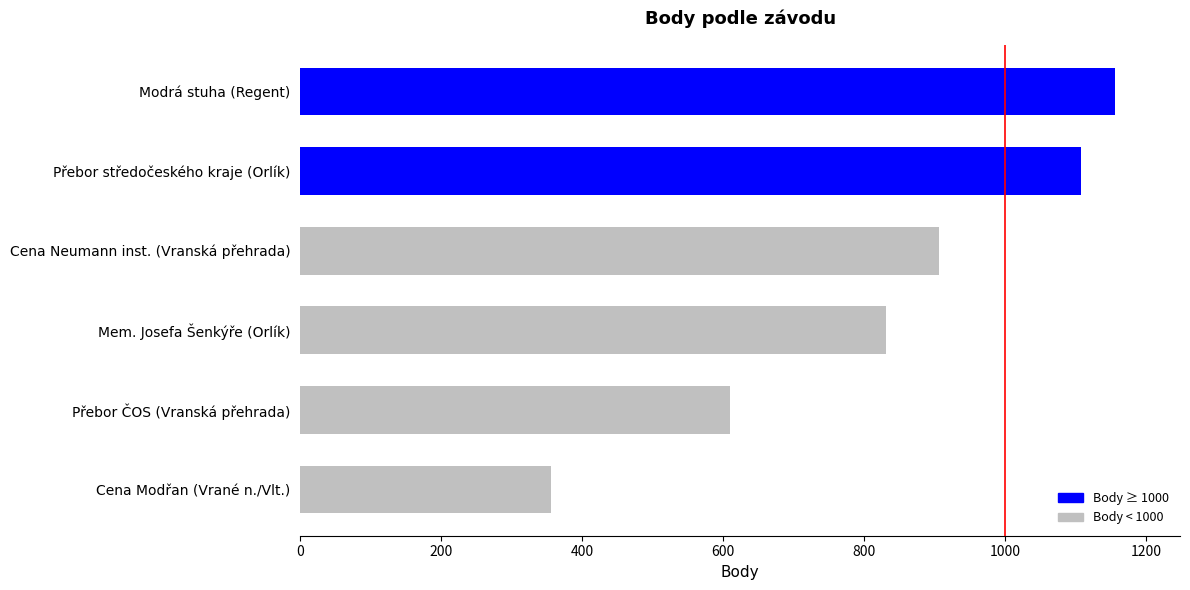

Are the bars grouped side by side (vs. stacked)?

No